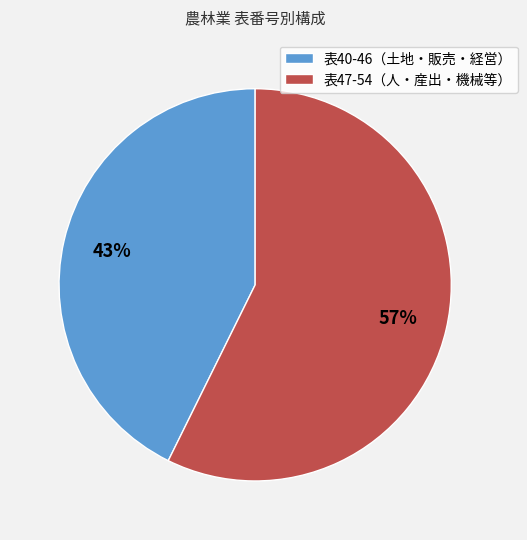

Which category has the biggest portion of the pie?

表47-54（人・産出・機械等）